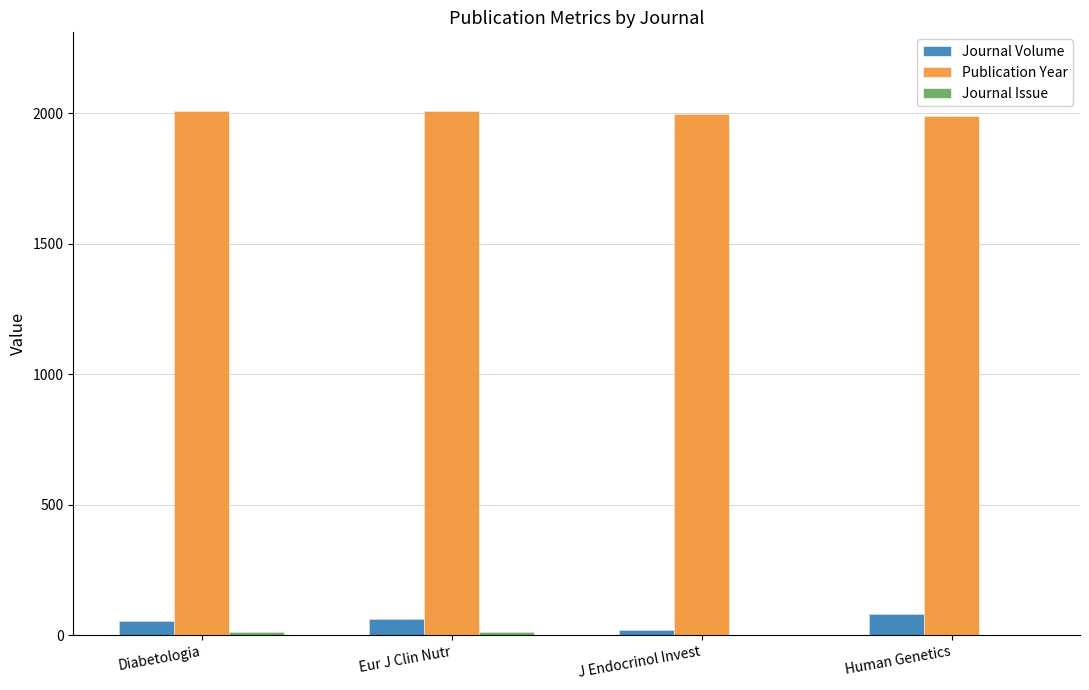

What is the value of the Journal Volume bar at the 1st from the left?

52